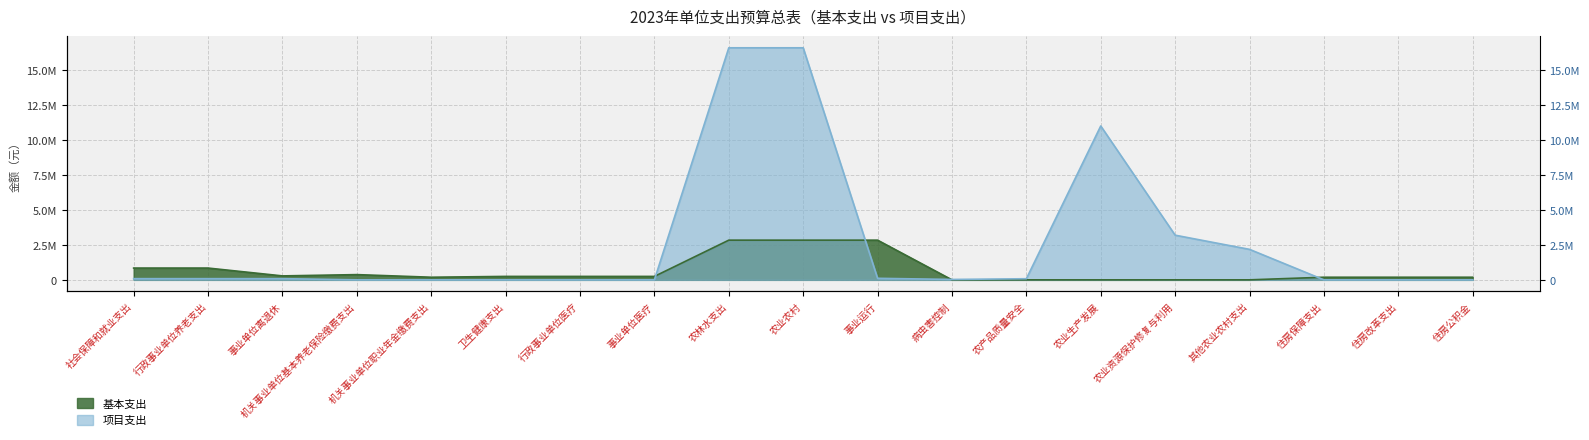

Where is the first local maximum for 基本支出?

机关事业单位基本养老保险缴费支出